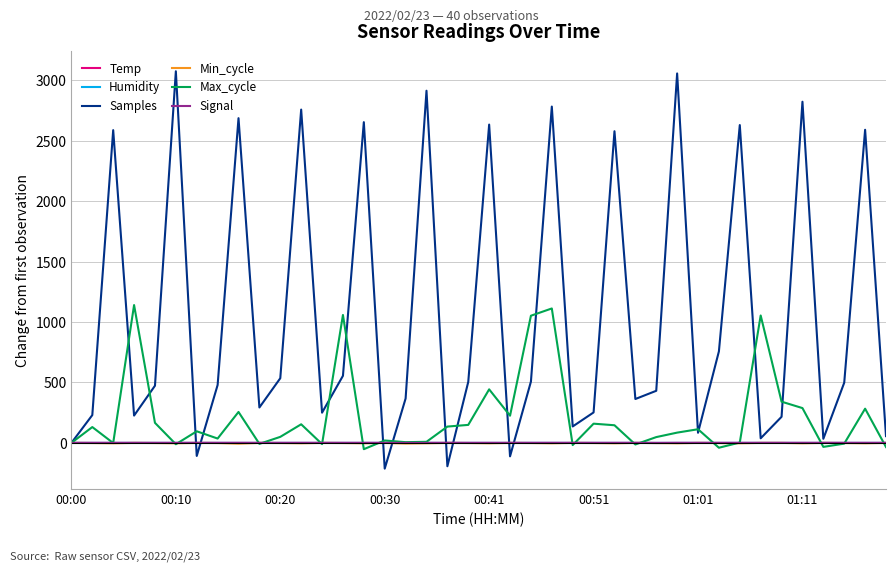

Which series has the largest total across all categories?

Samples